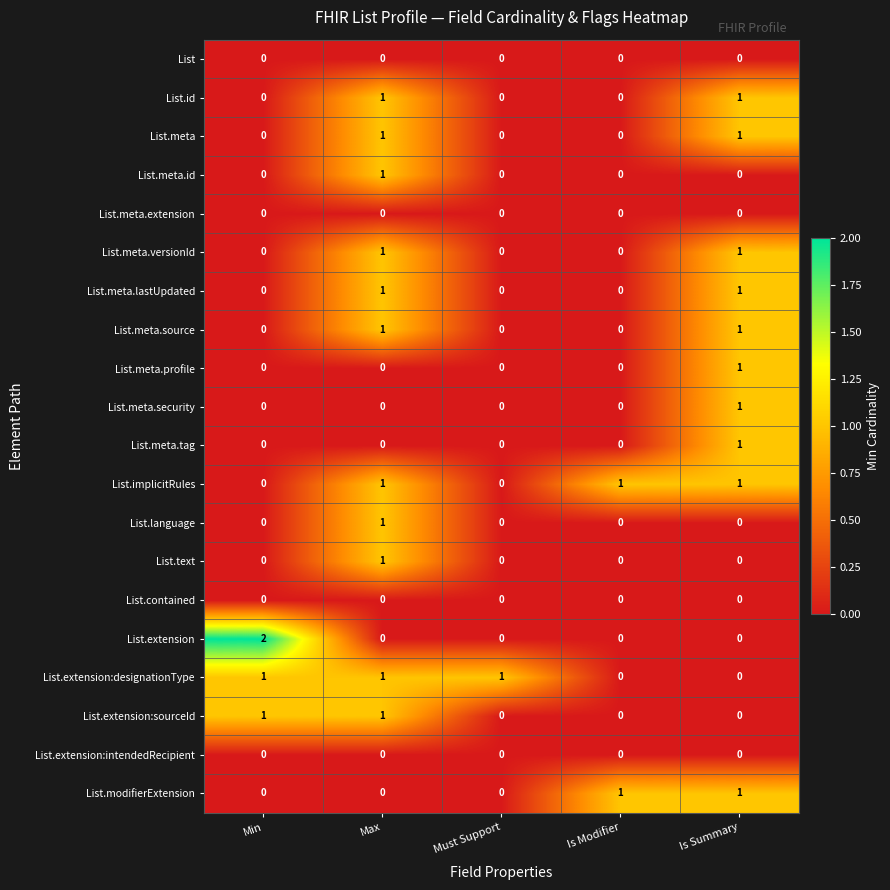

How many data points in List.meta.security are above 0?

1